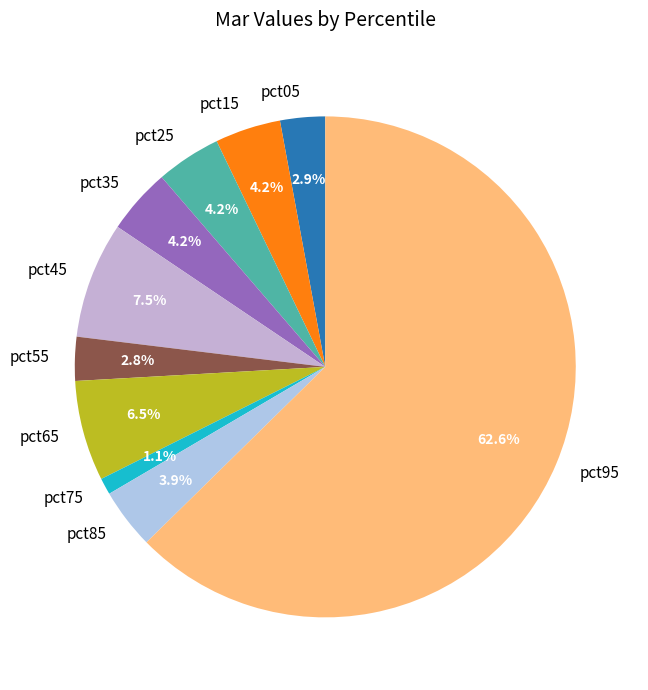

Count the number of slices in the pie.

10